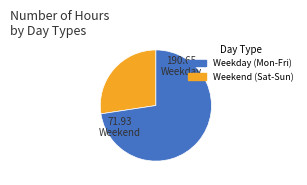

Count the number of slices in the pie.

2